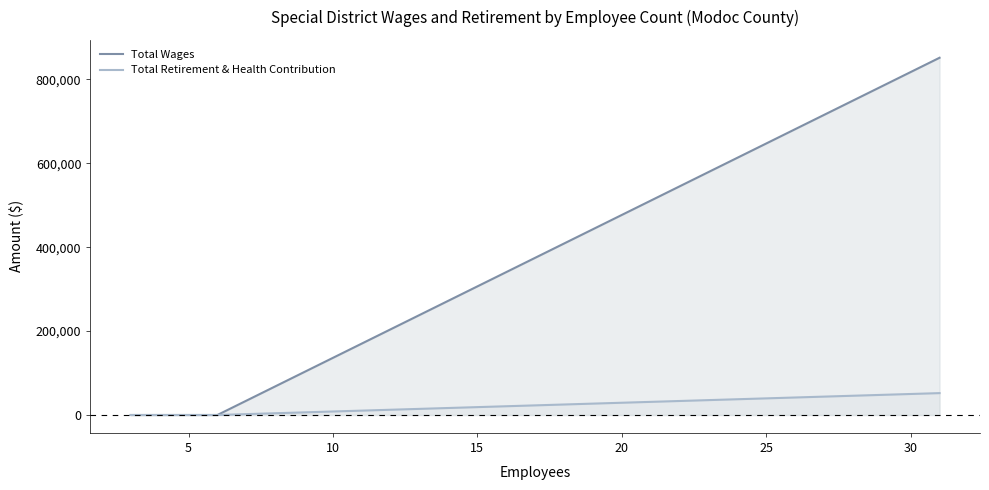

True or false: Total Retirement & Health Contribution and Total Wages cross at least once.

False